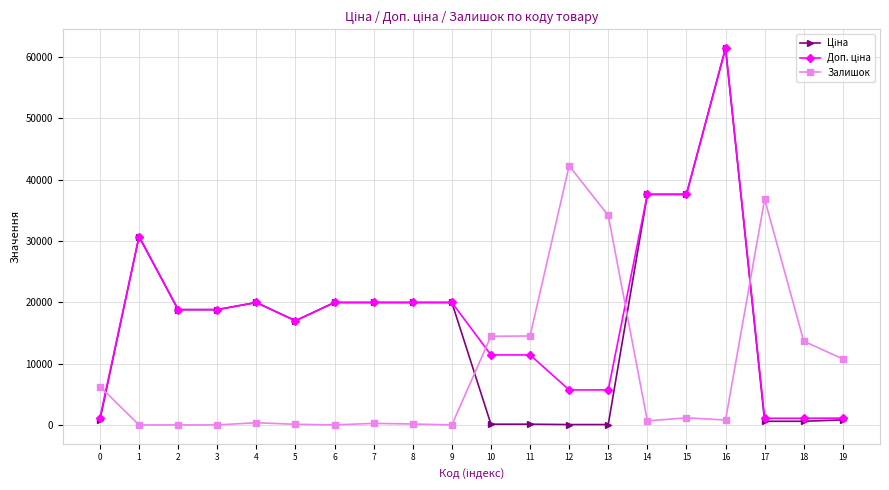

What is the spread (max minus min) of values at 6?

19964.2